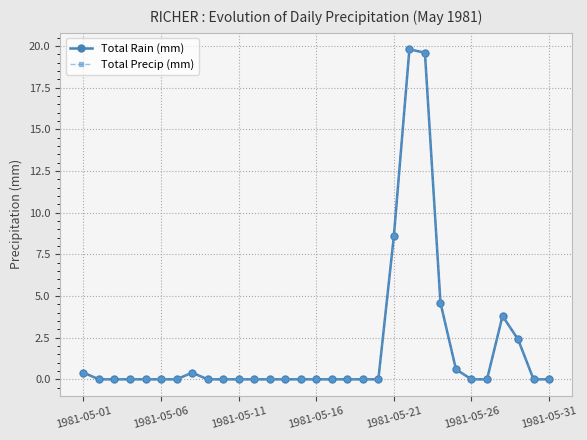

Is this an area chart (filled region under the line)?

No